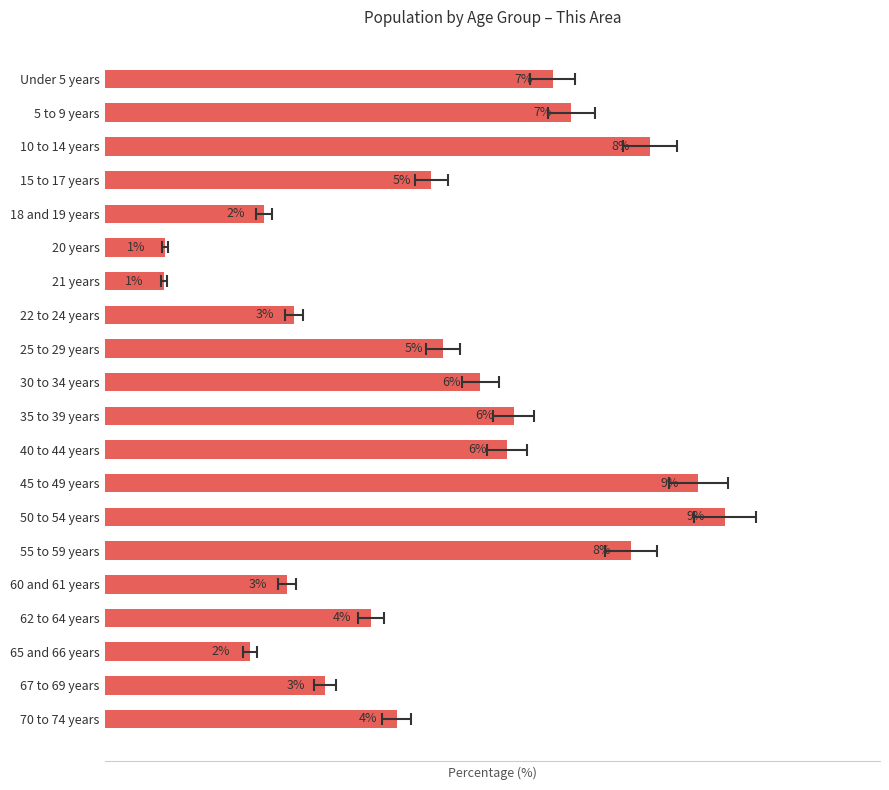

What is the change in value from 20 years to 62 to 64 years?

+3.1